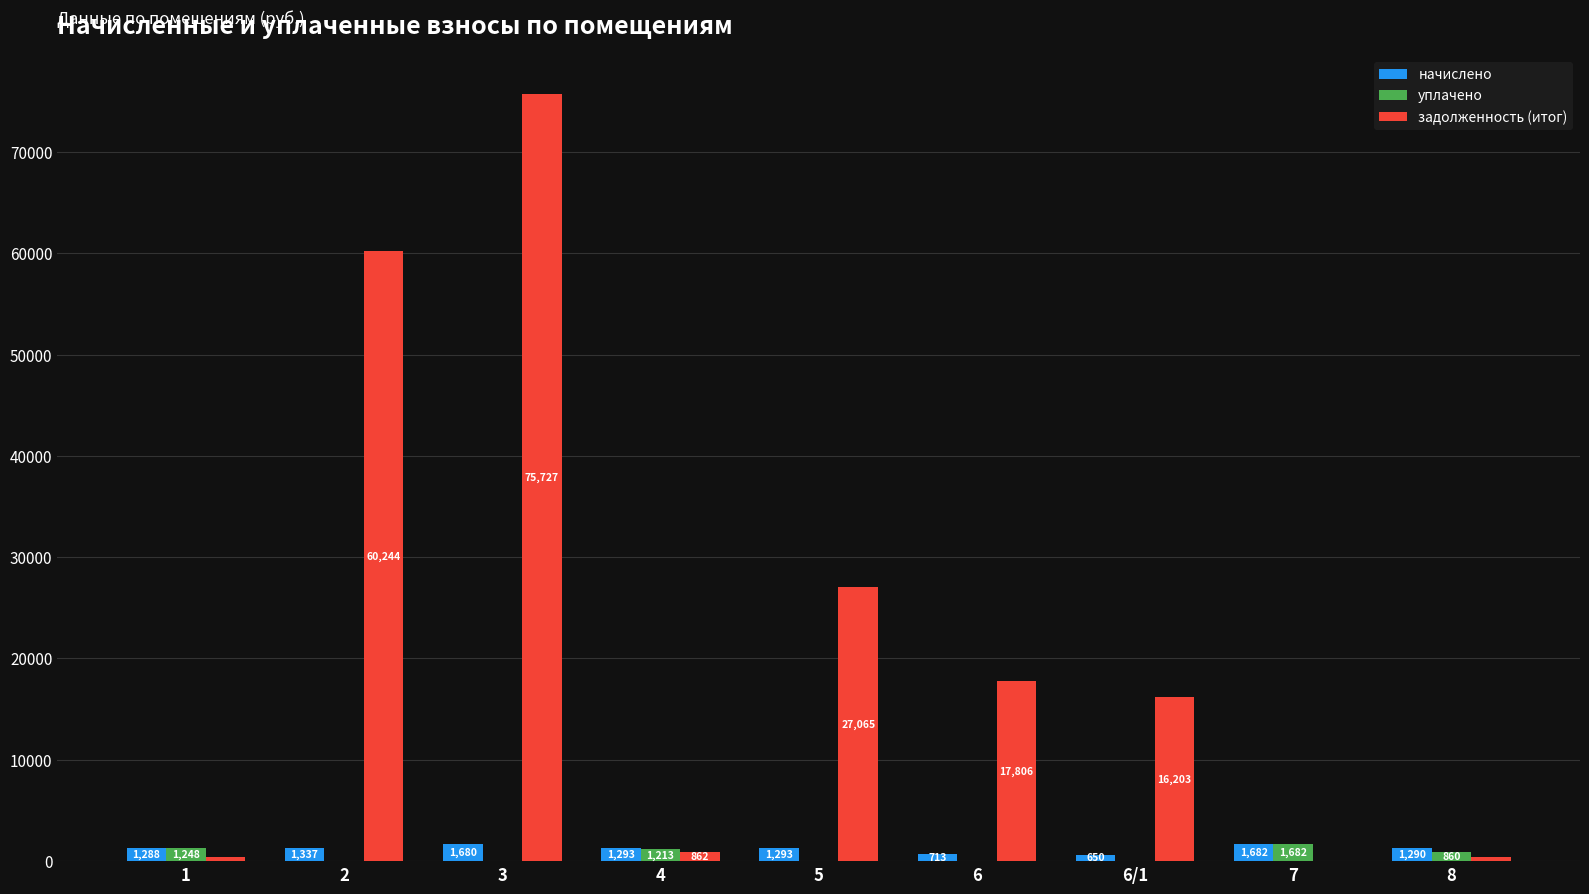

How many values in the уплачено series exceed 0?

4